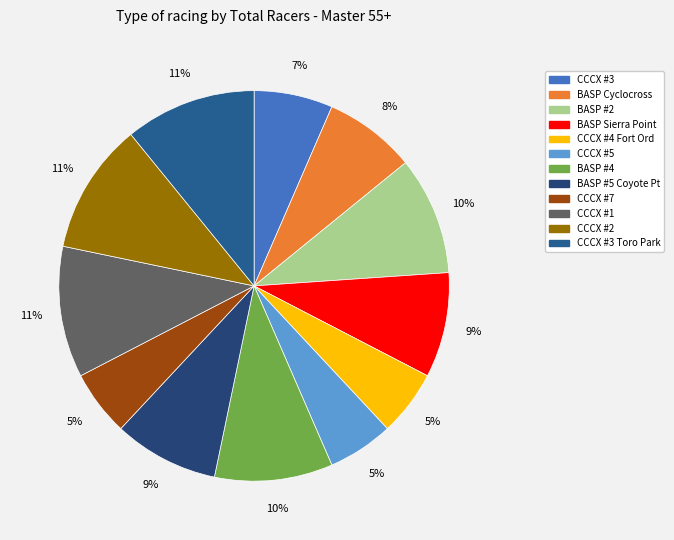

How many slices are in this pie chart?

12